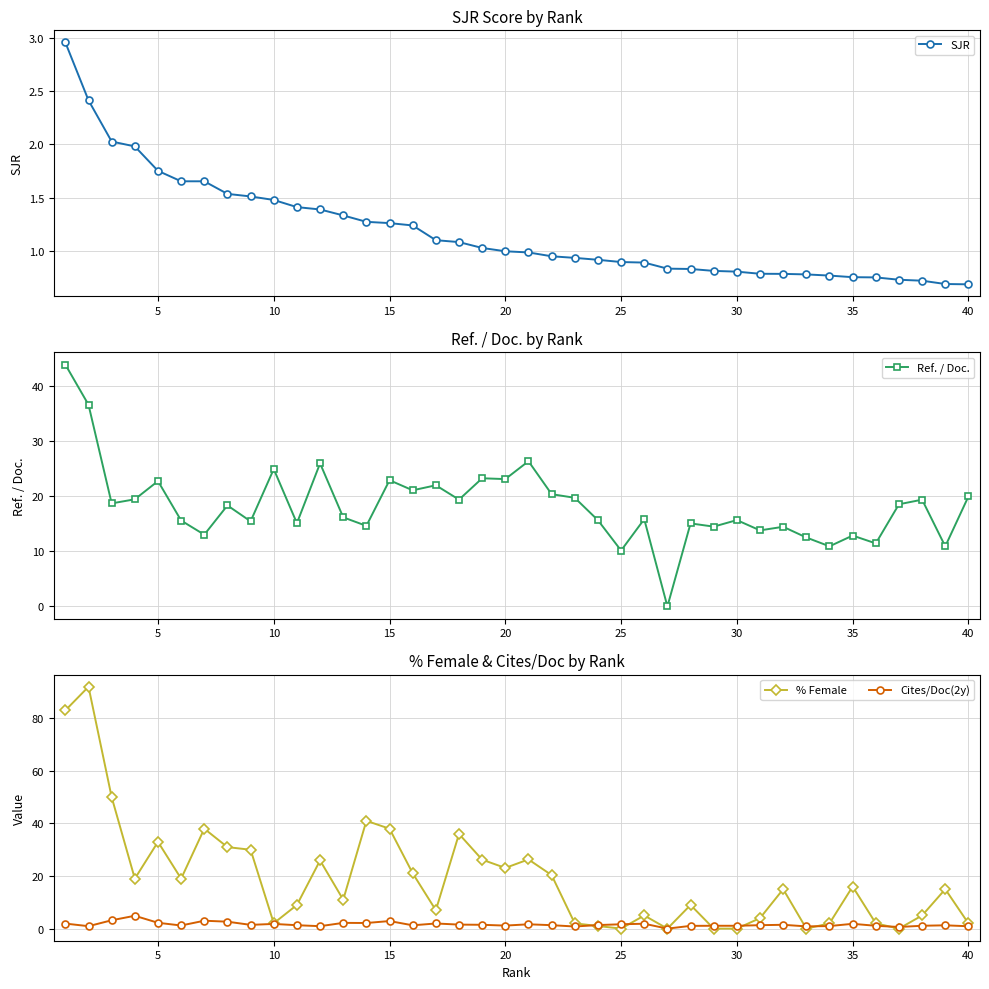

What is the difference between the maximum and second lowest values in the % Female series?

92.0